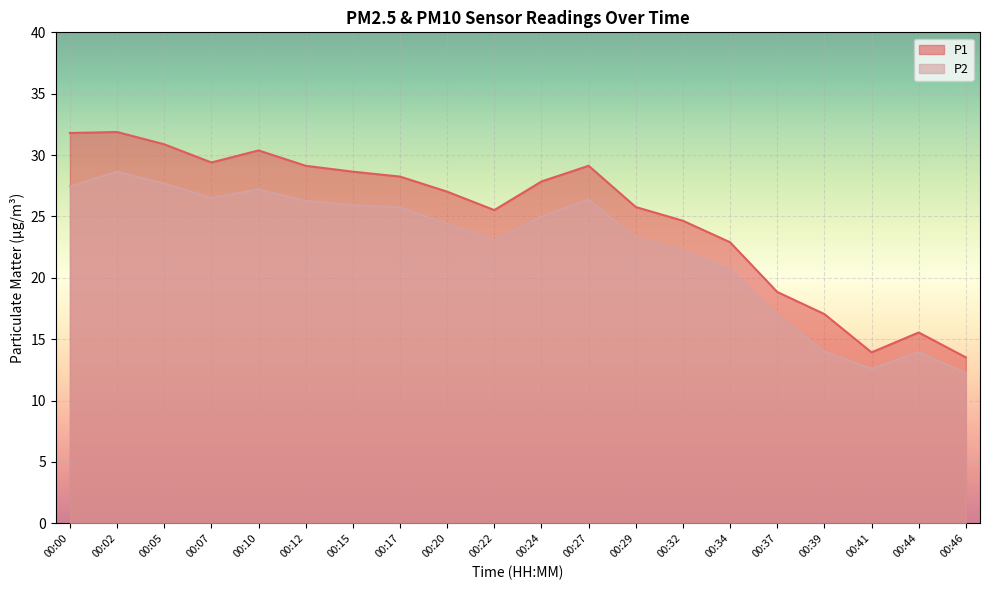

Is it true that P2 equals 47.6 at 00:05?

False